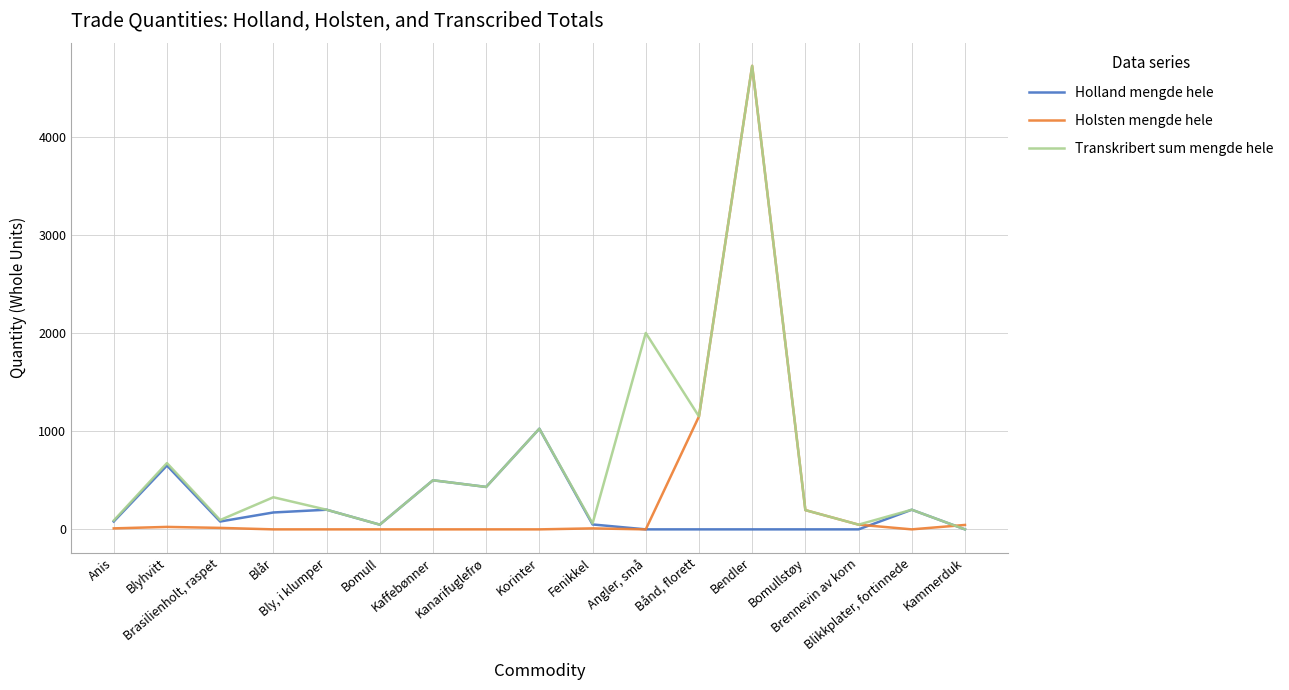

What is the difference between the maximum and minimum values in the Holland mengde hele series?

1025